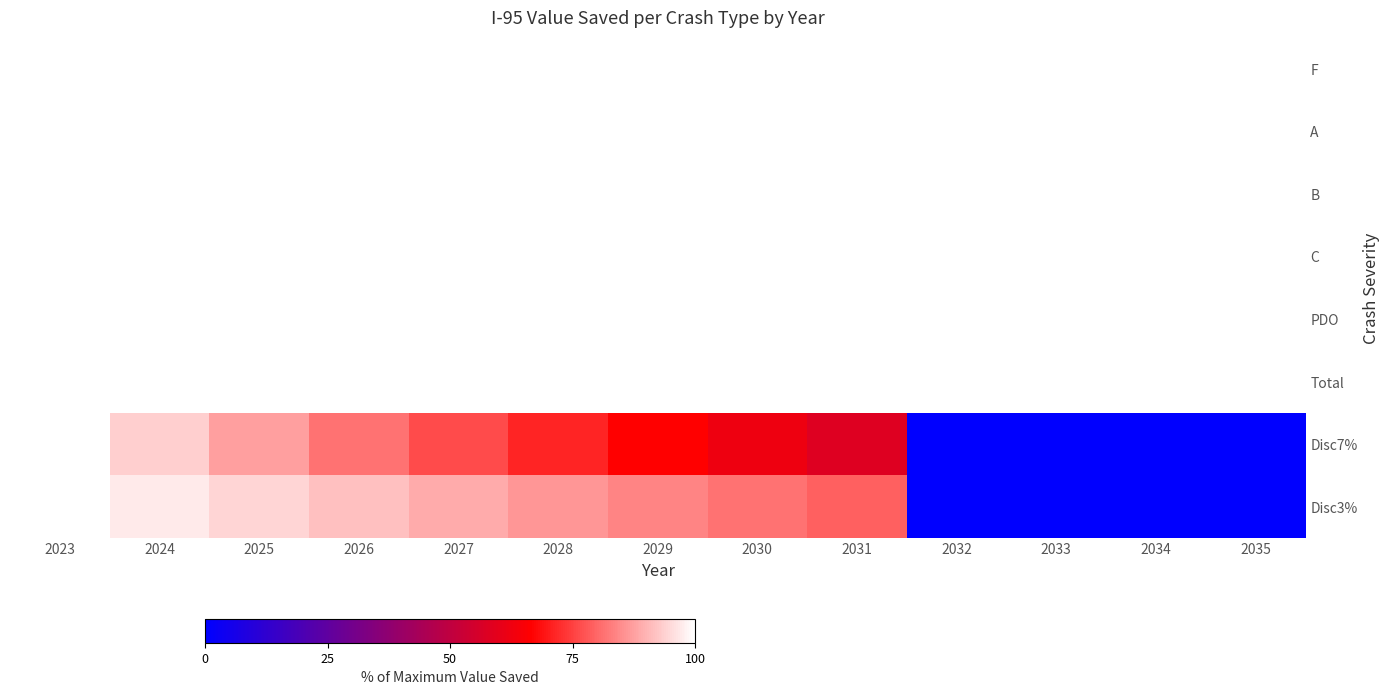

Reading left to right, extract all data points from this chart.

F: 2023=100.0	2024=100.0	2025=100.0	2026=100.0	2027=100.0	2028=100.0	2029=100.0	2030=100.0	2031=100.0	2032=100.0	2033=100.0	2034=100.0	2035=100.0
A: 2023=100.0	2024=100.0	2025=100.0	2026=100.0	2027=100.0	2028=100.0	2029=100.0	2030=100.0	2031=100.0	2032=100.0	2033=100.0	2034=100.0	2035=100.0
B: 2023=100.0	2024=100.0	2025=100.0	2026=100.0	2027=100.0	2028=100.0	2029=100.0	2030=100.0	2031=100.0	2032=100.0	2033=100.0	2034=100.0	2035=100.0
C: 2023=100.0	2024=100.0	2025=100.0	2026=100.0	2027=100.0	2028=100.0	2029=100.0	2030=100.0	2031=100.0	2032=100.0	2033=100.0	2034=100.0	2035=100.0
PDO: 2023=100.0	2024=100.0	2025=100.0	2026=100.0	2027=100.0	2028=100.0	2029=100.0	2030=100.0	2031=100.0	2032=100.0	2033=100.0	2034=100.0	2035=100.0
Total: 2023=100.0	2024=100.0	2025=100.0	2026=100.0	2027=100.0	2028=100.0	2029=100.0	2030=100.0	2031=100.0	2032=100.0	2033=100.0	2034=100.0	2035=100.0
Disc7%: 2023=100.0	2024=93.5	2025=87.3	2026=81.6	2027=76.3	2028=71.3	2029=66.6	2030=62.3	2031=58.2	2032=0.0	2033=0.0	2034=0.0	2035=0.0
Disc3%: 2023=100.0	2024=97.1	2025=94.3	2026=91.5	2027=88.8	2028=86.3	2029=83.7	2030=81.3	2031=78.9	2032=0.0	2033=0.0	2034=0.0	2035=0.0